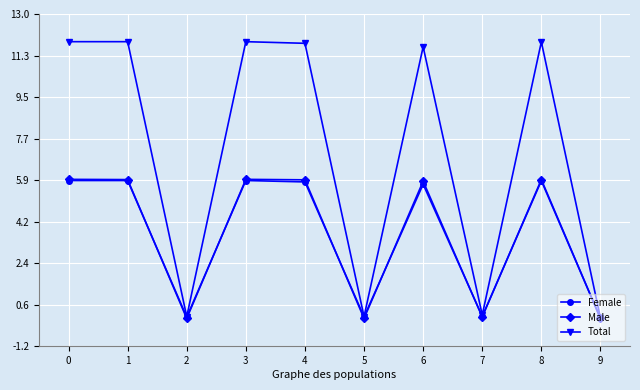

How many categories are shown in the chart?

10